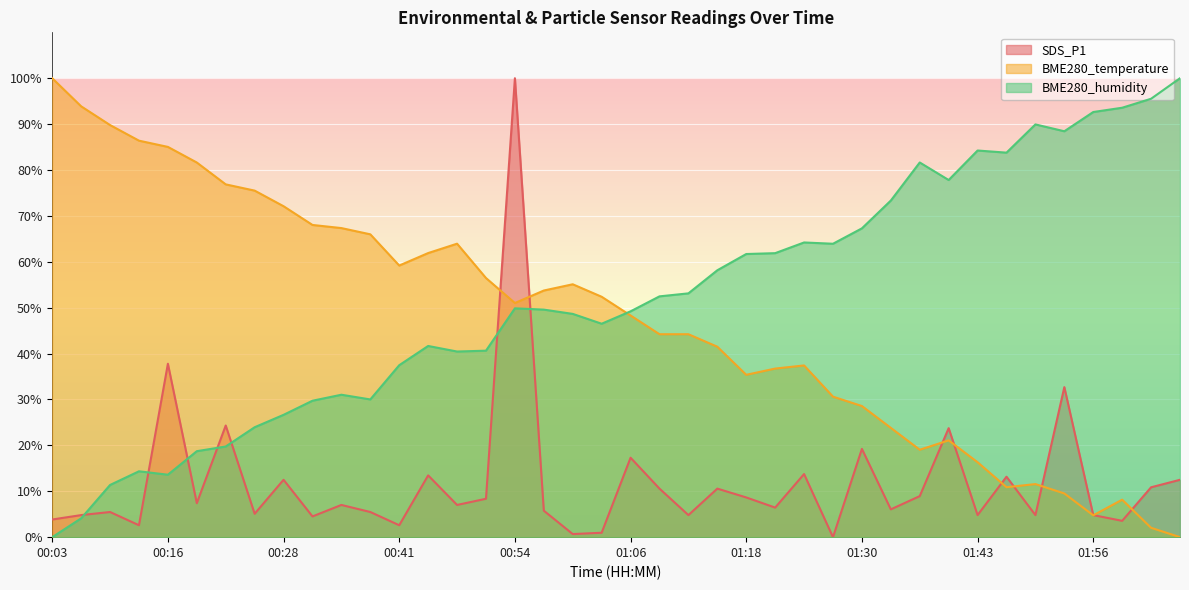

Reading left to right, transcribe all the data shown in this chart.

SDS_P1: 00:03=3.8	00:06=4.8	00:09=5.5	00:12=2.6	00:16=37.8	00:19=7.4	00:22=24.3	00:25=5.1	00:28=12.5	00:32=4.5	00:35=7.0	00:39=5.5	00:41=2.6	00:44=13.5	00:47=7.0	00:50=8.4	00:54=100.0	00:57=5.8	01:00=0.7	01:03=1.0	01:06=17.3	01:09=10.6	01:12=4.8	01:15=10.6	01:18=8.7	01:21=6.4	01:24=13.8	01:27=0.0	01:30=19.2	01:33=6.1	01:36=8.9	01:40=23.8	01:43=4.8	01:46=13.2	01:49=4.8	01:53=32.7	01:56=4.8	01:59=3.6	02:03=10.9	02:06=12.5
BME280_temperature: 00:03=100.0	00:06=93.9	00:09=89.8	00:12=86.4	00:16=85.0	00:19=81.6	00:22=76.9	00:25=75.5	00:28=72.1	00:32=68.0	00:35=67.3	00:39=66.0	00:41=59.2	00:44=61.9	00:47=63.9	00:50=56.5	00:54=51.0	00:57=53.7	01:00=55.1	01:03=52.4	01:06=48.3	01:09=44.2	01:12=44.2	01:15=41.5	01:18=35.4	01:21=36.7	01:24=37.4	01:27=30.6	01:30=28.6	01:33=23.8	01:36=19.0	01:40=21.1	01:43=16.3	01:46=10.9	01:49=11.6	01:53=9.5	01:56=4.8	01:59=8.2	02:03=2.0	02:06=0.0
BME280_humidity: 00:03=0.0	00:06=4.1	00:09=11.4	00:12=14.4	00:16=13.6	00:19=18.7	00:22=19.8	00:25=24.0	00:28=26.7	00:32=29.7	00:35=31.0	00:39=30.0	00:41=37.5	00:44=41.7	00:47=40.4	00:50=40.6	00:54=49.9	00:57=49.6	01:00=48.6	01:03=46.5	01:06=49.2	01:09=52.5	01:12=53.1	01:15=58.2	01:18=61.7	01:21=61.9	01:24=64.2	01:27=63.9	01:30=67.3	01:33=73.3	01:36=81.6	01:40=77.8	01:43=84.2	01:46=83.8	01:49=89.9	01:53=88.4	01:56=92.6	01:59=93.6	02:03=95.5	02:06=100.0